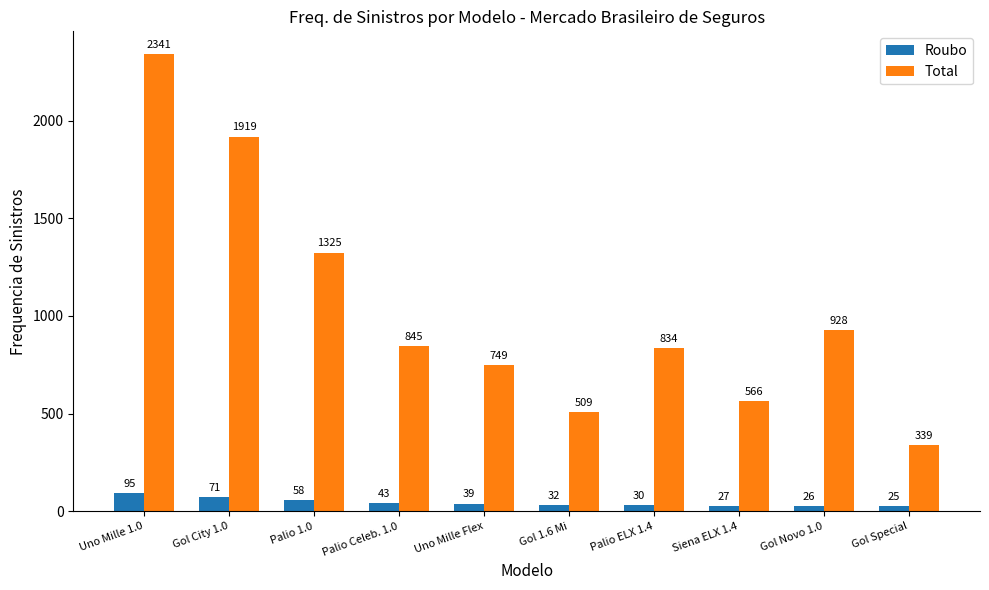

What is the minimum value for Total?

339